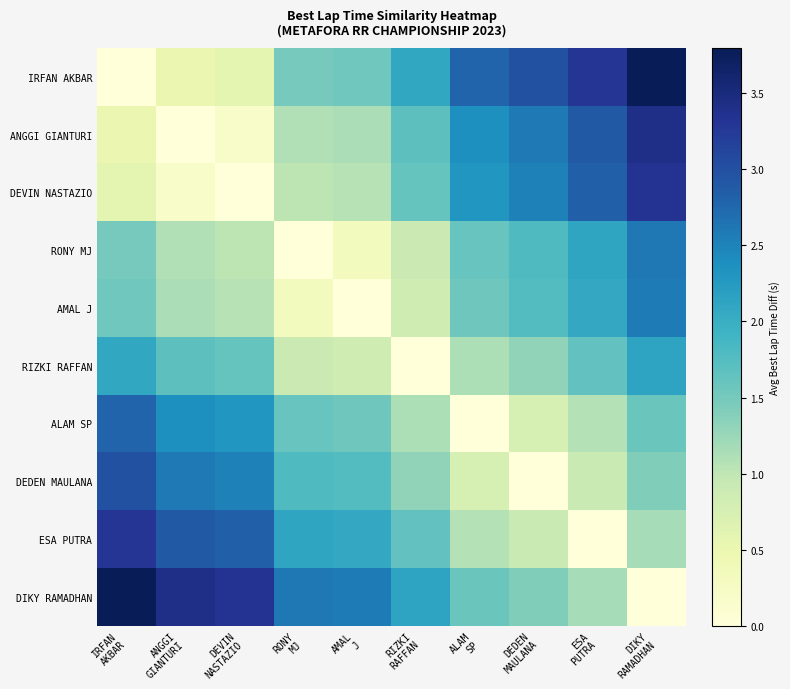

At ANGGI GIANTURI, list the series in order from largest to smallest.

DIKY RAMADHAN, ESA PUTRA, DEDEN MAULANA, ALAM SP, RIZKI RAFFAN, AMAL J, RONY MJ, IRFAN AKBAR, DEVIN NASTAZIO, ANGGI GIANTURI